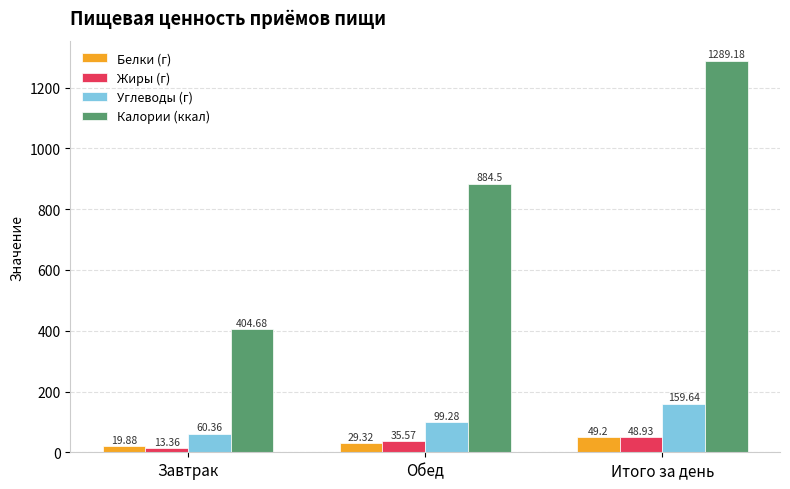

Which series has the largest range (max minus min)?

Калории (ккал)